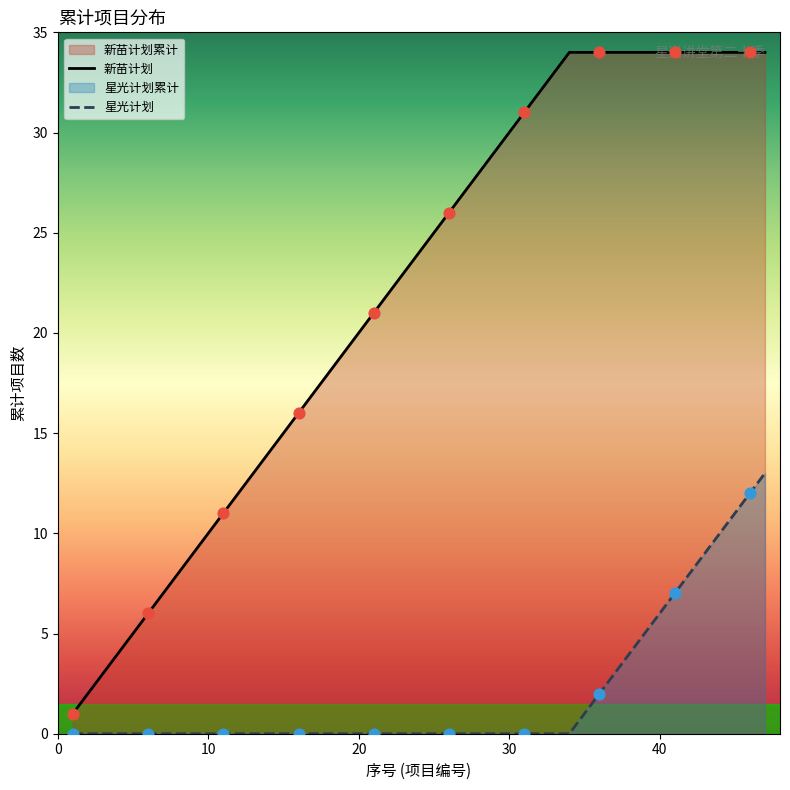

Between 2 and 10, which is larger?

10